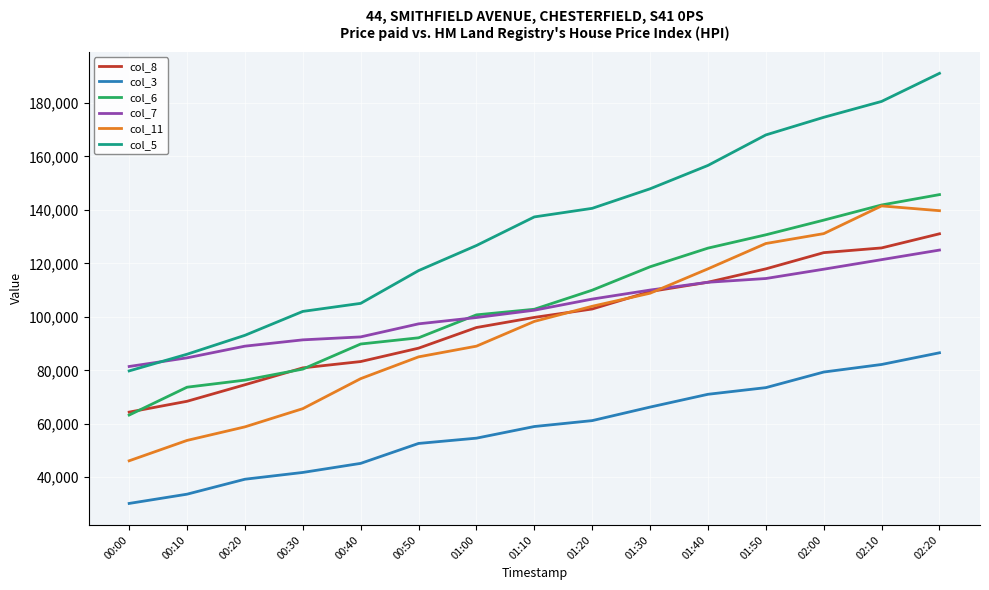

What is the sum of all col_6 values?

1587894.3